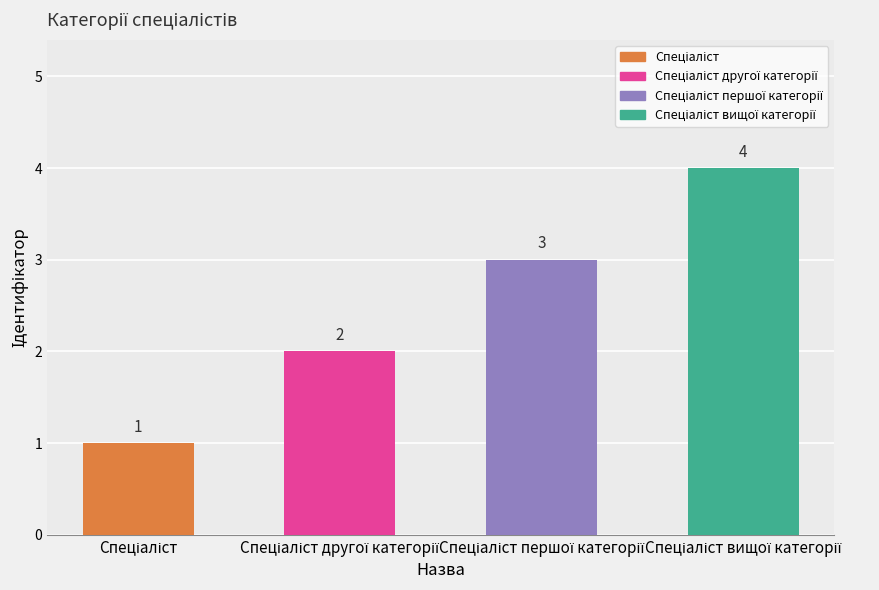

List the labels in order of value, largest first.

Спеціаліст вищої категорії, Спеціаліст першої категорії, Спеціаліст другої категорії, Спеціаліст